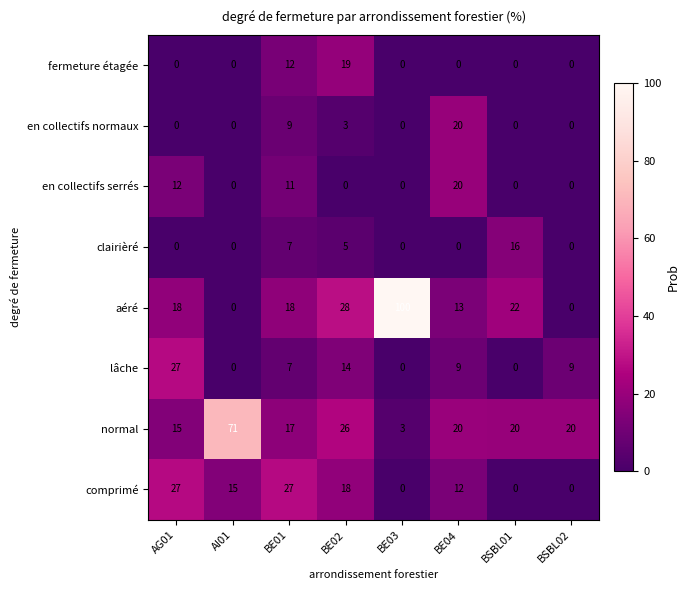

Is it true that fermeture étagée equals 0 at BSBL01?

True